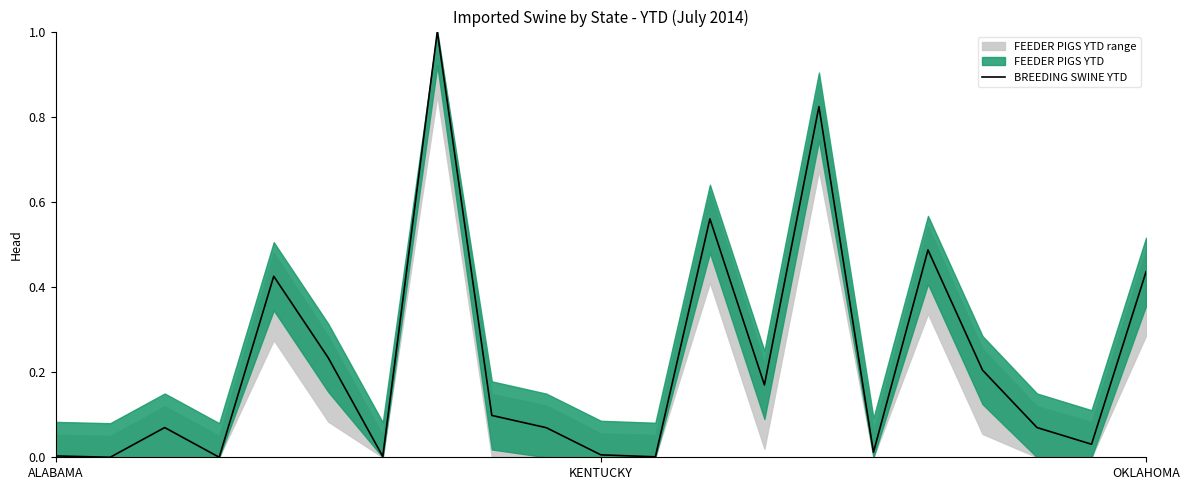

What is the sum of the values at 9 and 7?

1.1